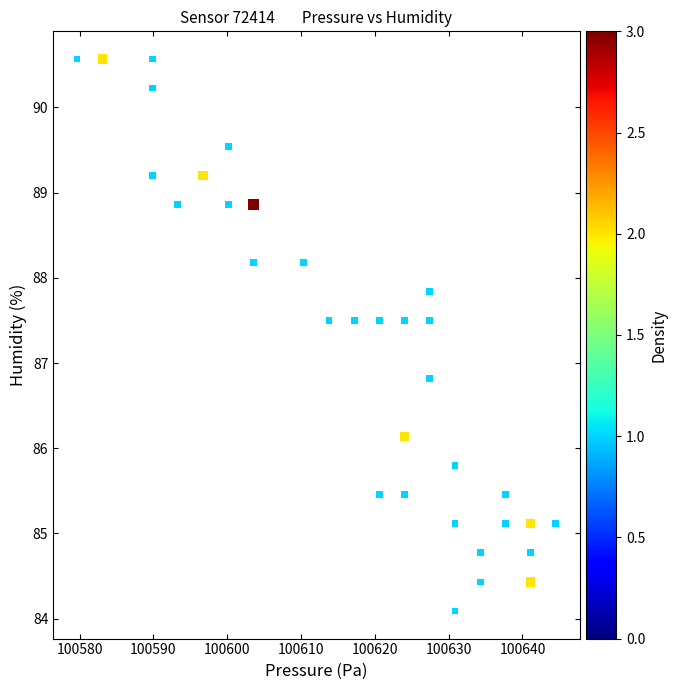

What Y value in the scatter plot is closest to 87?

86.8